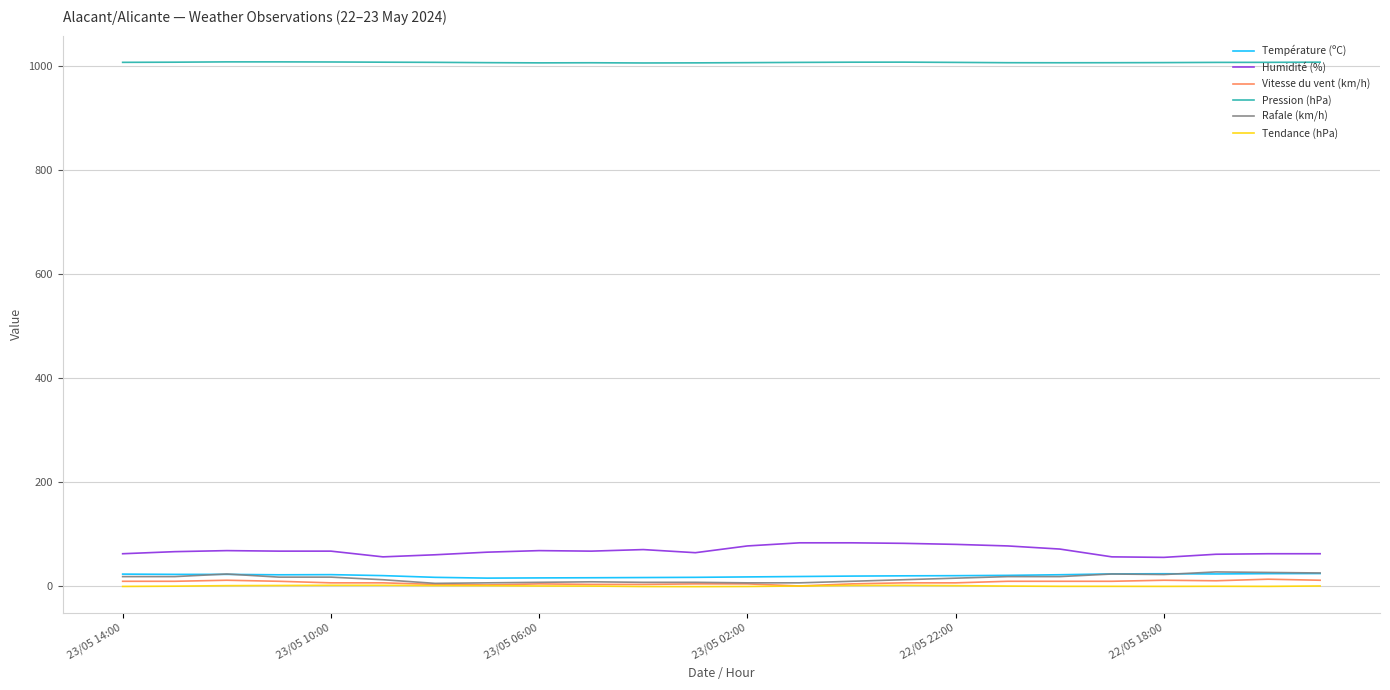

Which series has the largest total across all categories?

Pression (hPa)